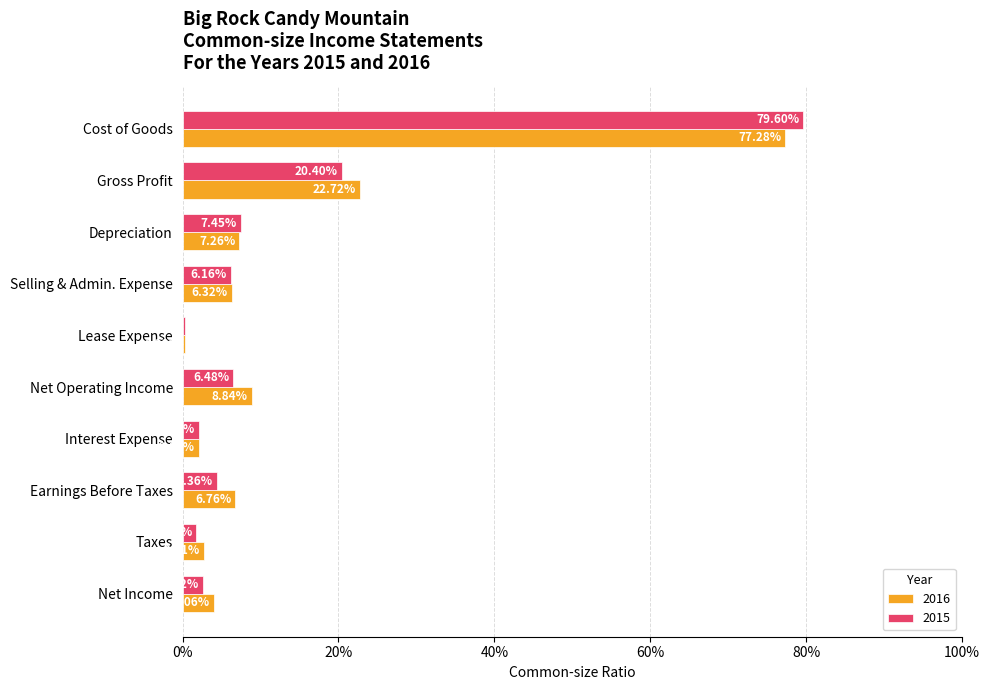

Rank the series at Interest Expense from lowest to highest value.

2016, 2015